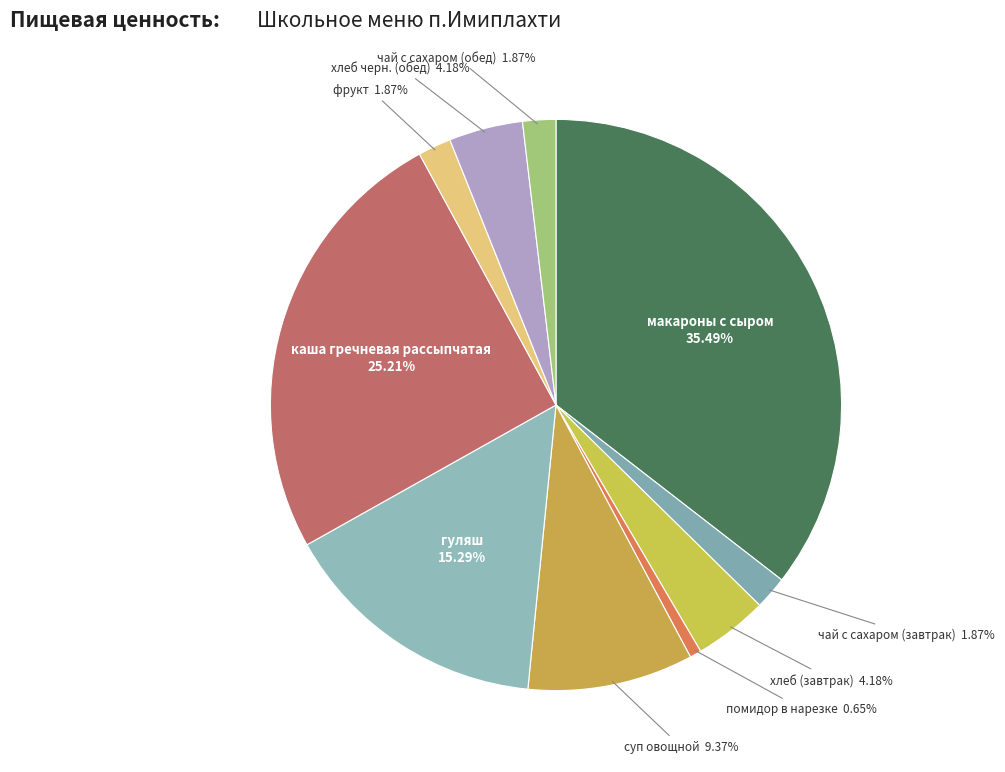

To the nearest percent, what percentage of the pie is хлеб черн. (обед)?

4%